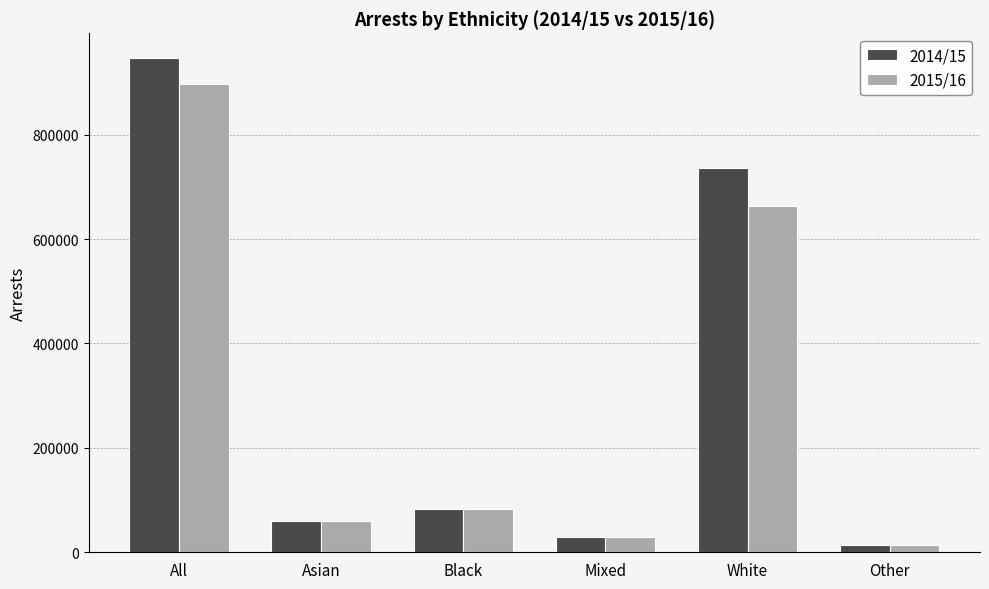

Rank the series by their average value, from highest to lowest.

2014/15, 2015/16